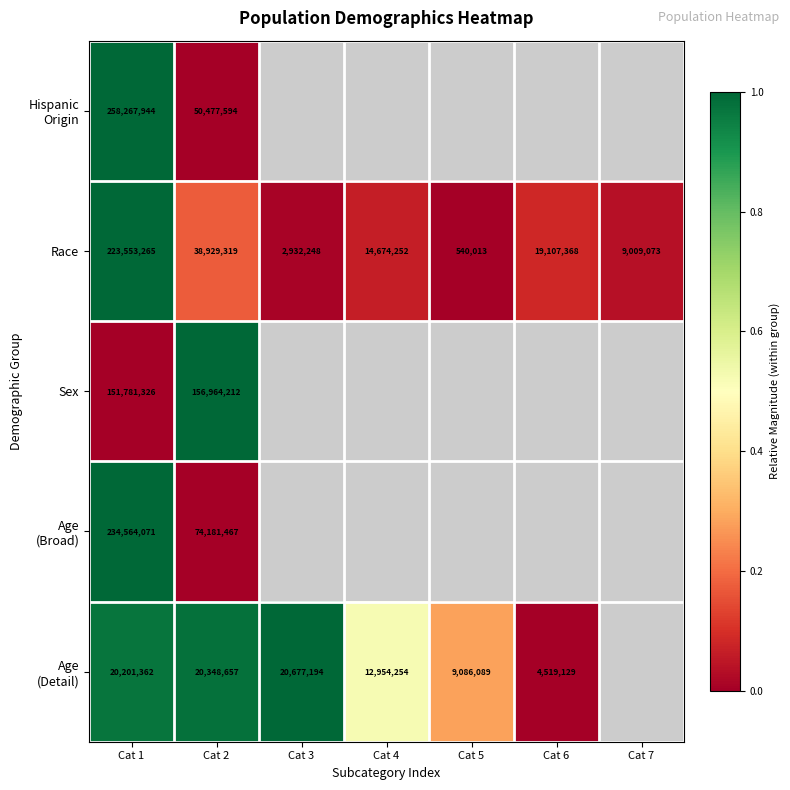

Which has a higher value, Cat 5 or Cat 4?

Cat 4